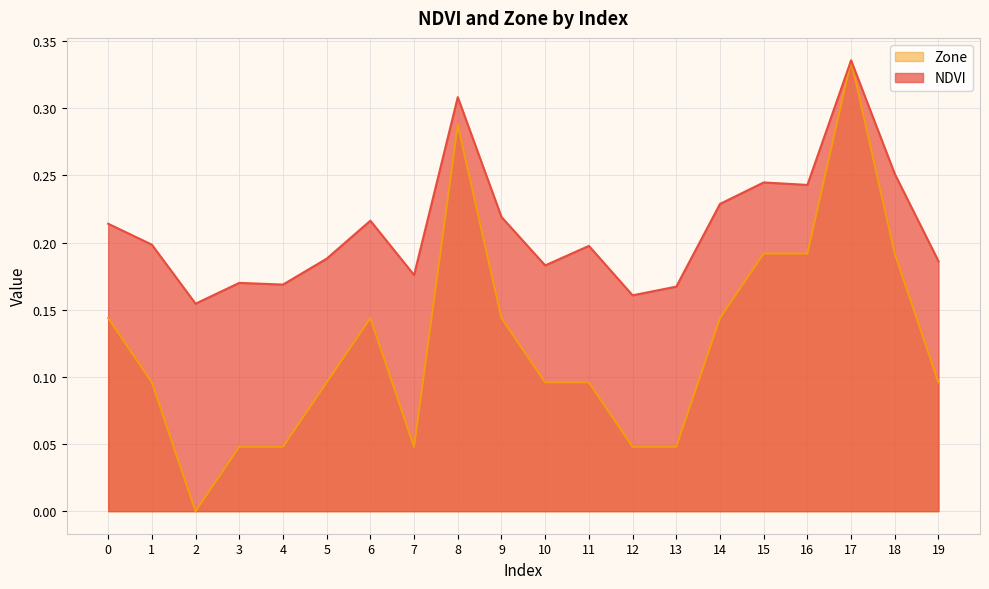

Rank the series by their average value, from lowest to highest.

Zone, NDVI